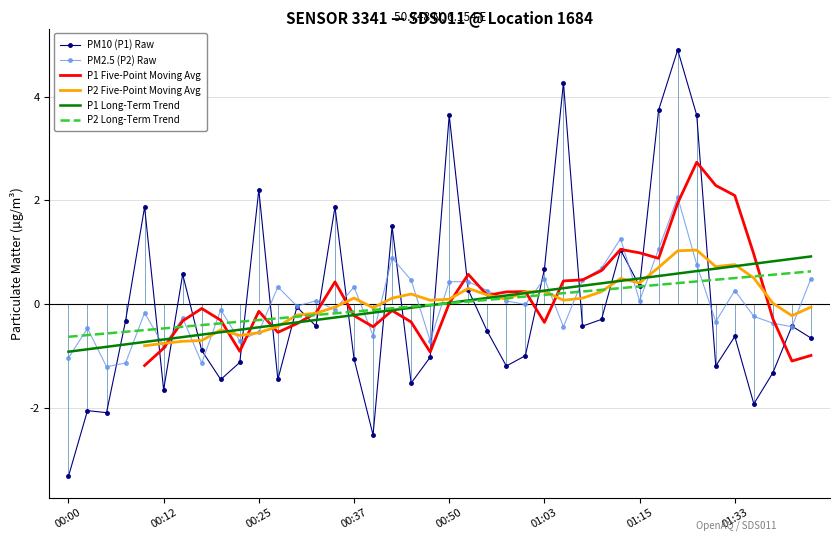

What is the difference between the second highest and minimum values in the P2 Long-Term Trend series?

1.2